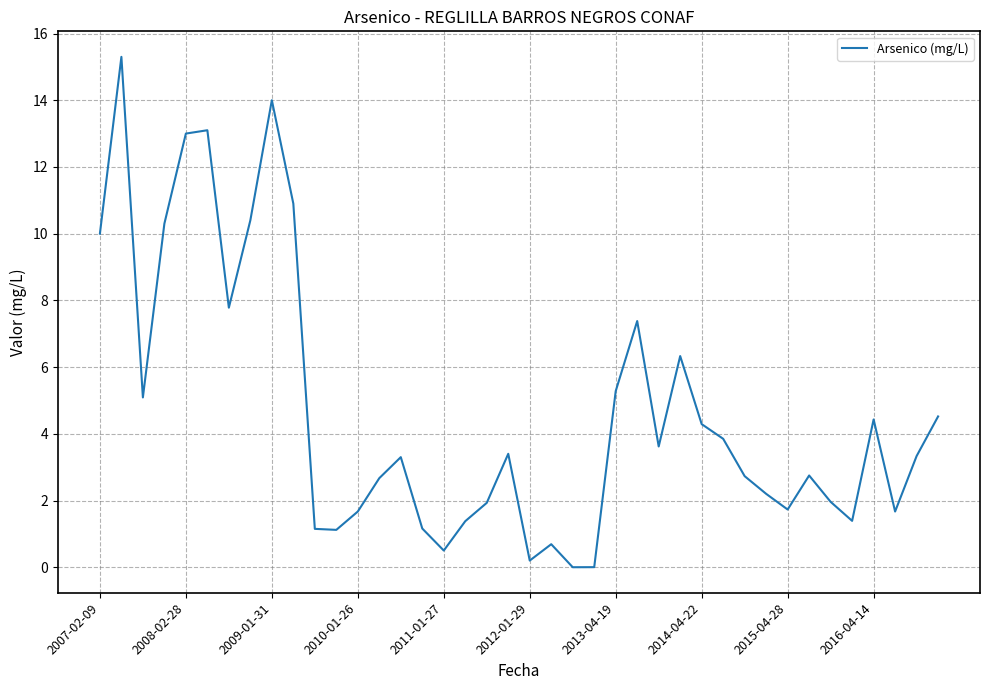

What is the difference between the maximum and minimum values?

15.3